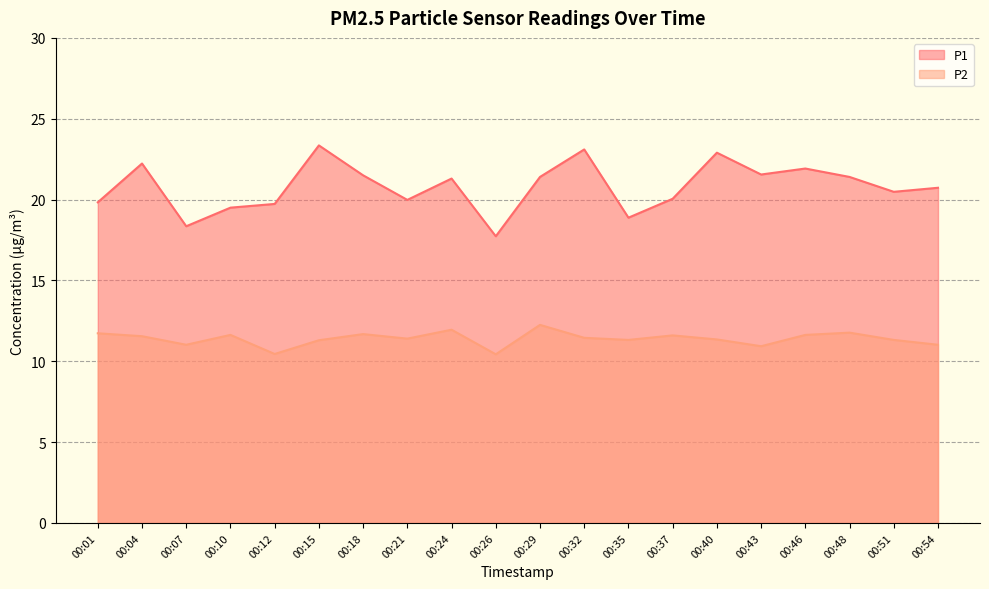

At which category does P1 reach its first local valley?

00:07